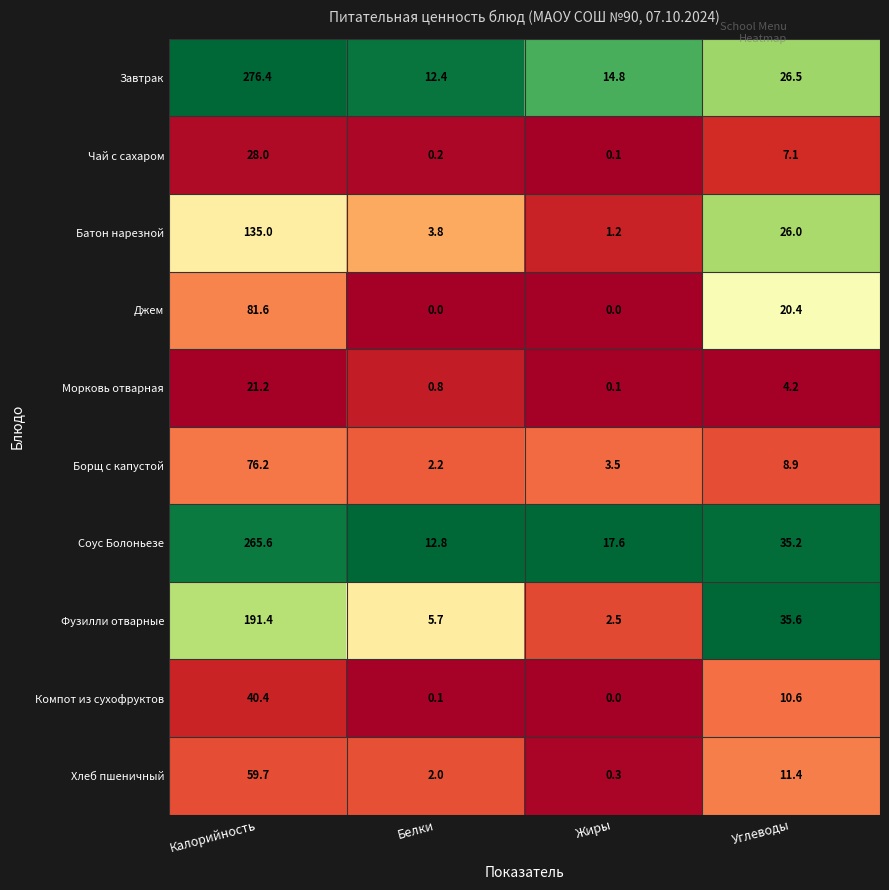

Rank the series by their maximum value, from highest to lowest.

Завтрак, Соус Болоньезе, Фузилли отварные, Батон нарезной, Джем, Борщ с капустой, Хлеб пшеничный, Компот из сухофруктов, Чай с сахаром, Морковь отварная